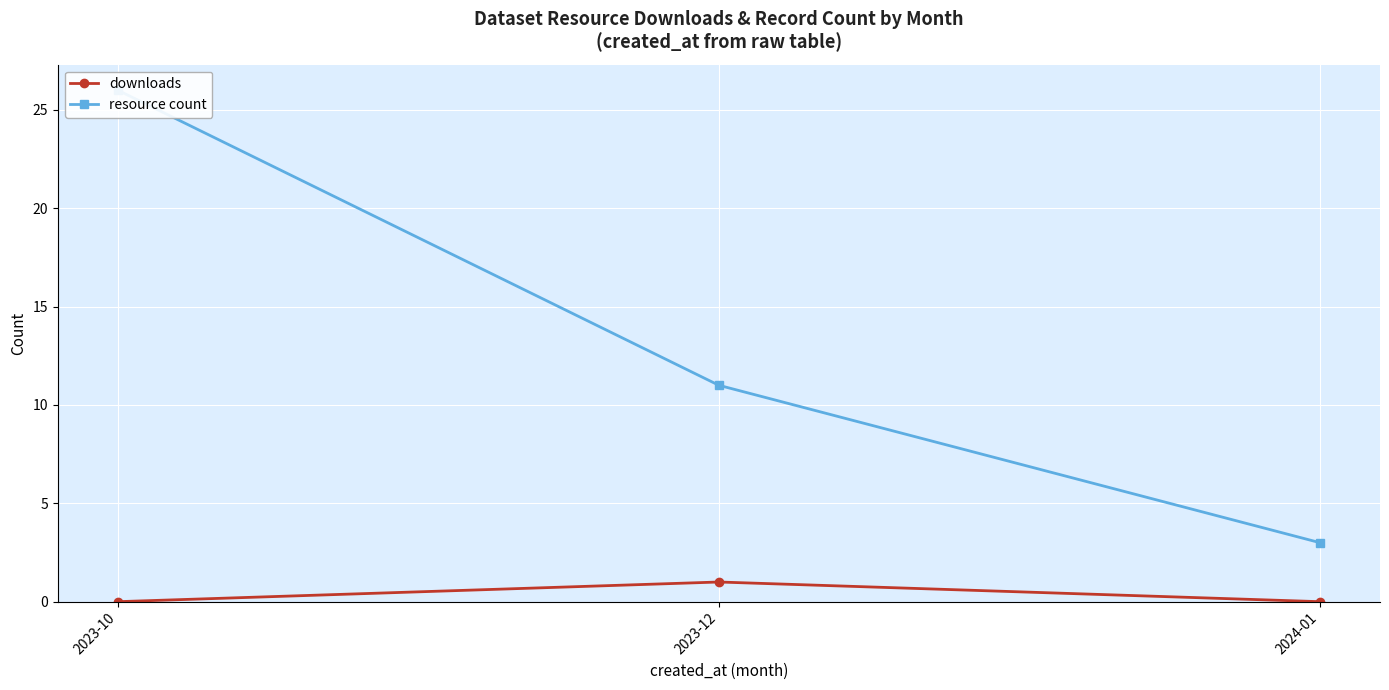

What is the difference between the maximum and minimum values in the downloads series?

1